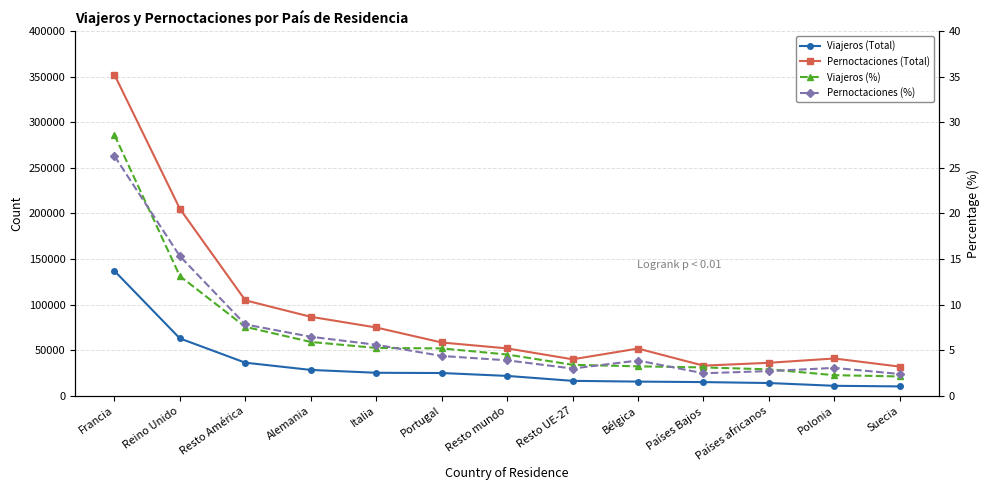

True or false: Viajeros (%) and Pernoctaciones (Total) cross at least once.

False